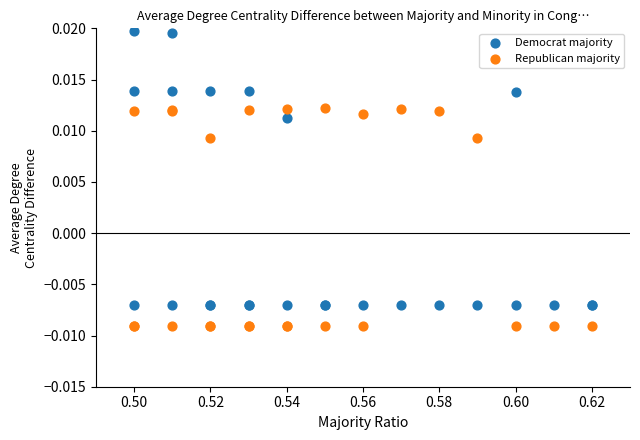

Which series reaches the minimum Y coordinate?

Republican majority